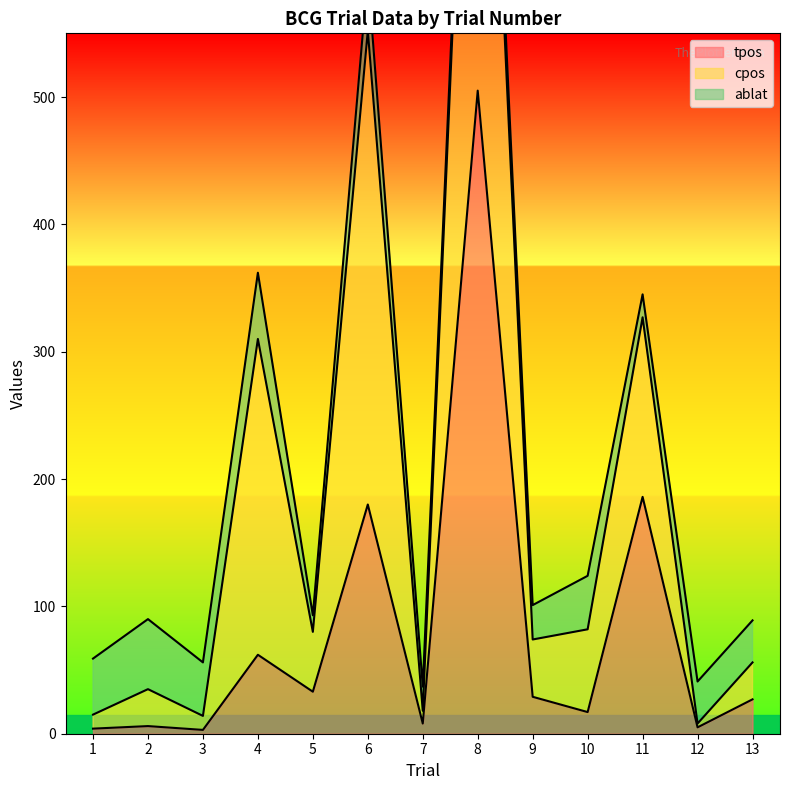

True or false: tpos has a value of 299 at 11.

False